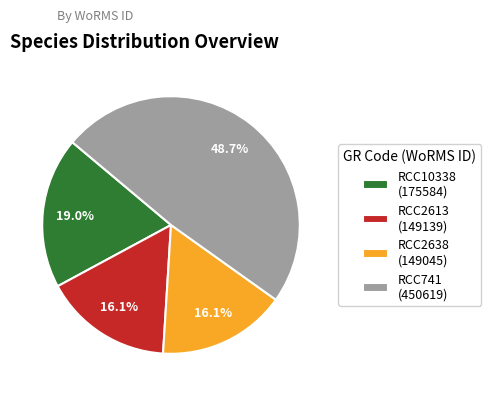

To the nearest percent, what percentage of the pie is RCC10338?

19%